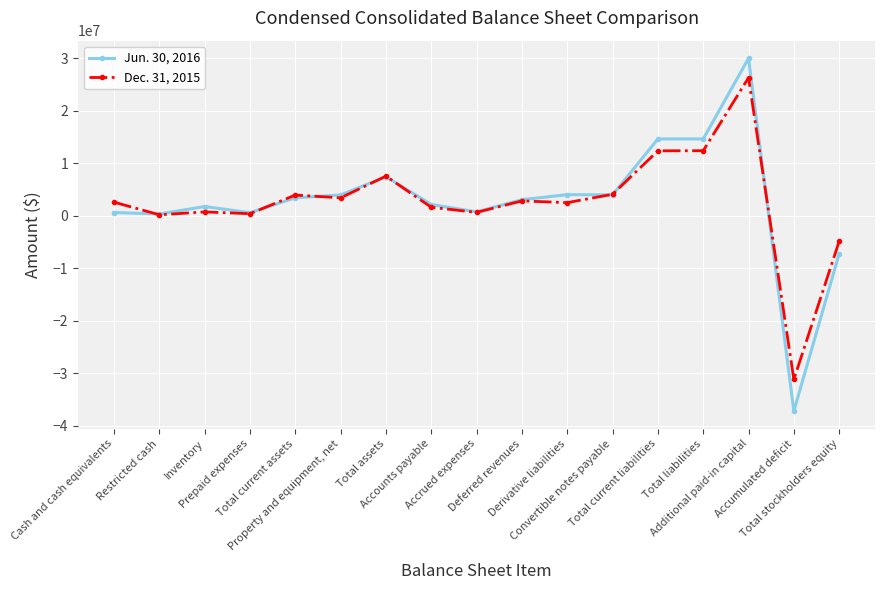

How many lines are shown in the chart?

2